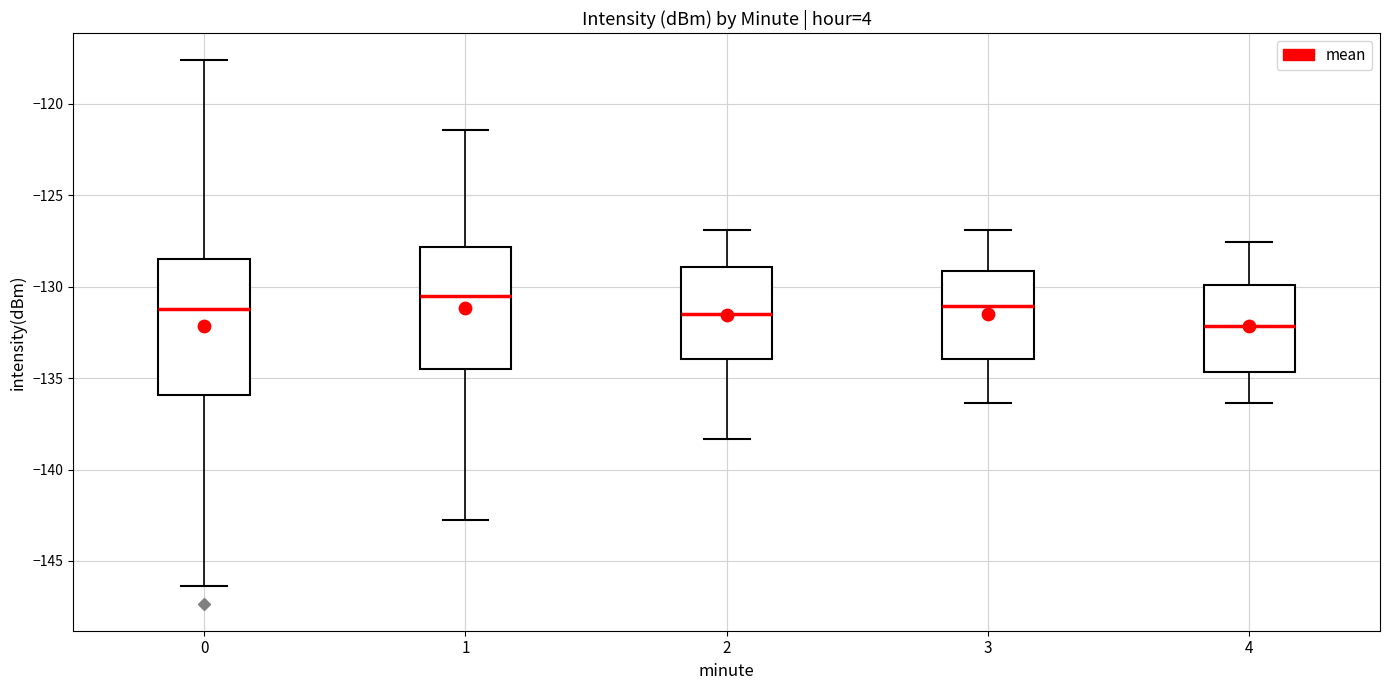

Reading left to right, read every box against the y-axis: the position of its median line, the range the box covers, and the ends of its whiskers. The values are not printed on the chart, so give them approximately, as read against the axis.

0: median -131.0, box -136.0 to -128.5, whiskers -146.5 to -117.5
1: median -130.5, box -134.5 to -128.0, whiskers -142.5 to -121.5
2: median -131.5, box -134.0 to -129.0, whiskers -138.5 to -127.0
3: median -131.0, box -134.0 to -129.0, whiskers -136.5 to -127.0
4: median -132.0, box -134.5 to -130.0, whiskers -136.5 to -127.5